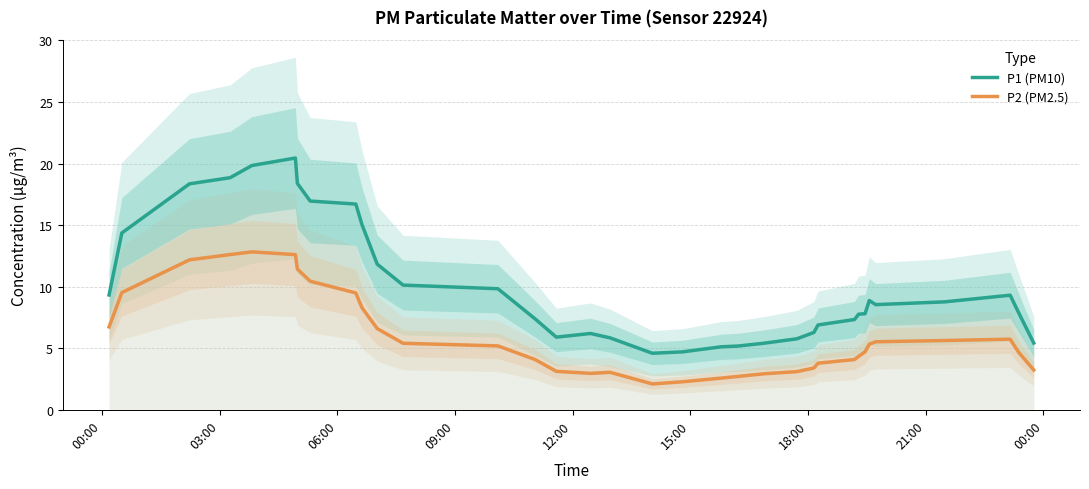

What is the minimum value for P2 (PM2.5)?

2.1